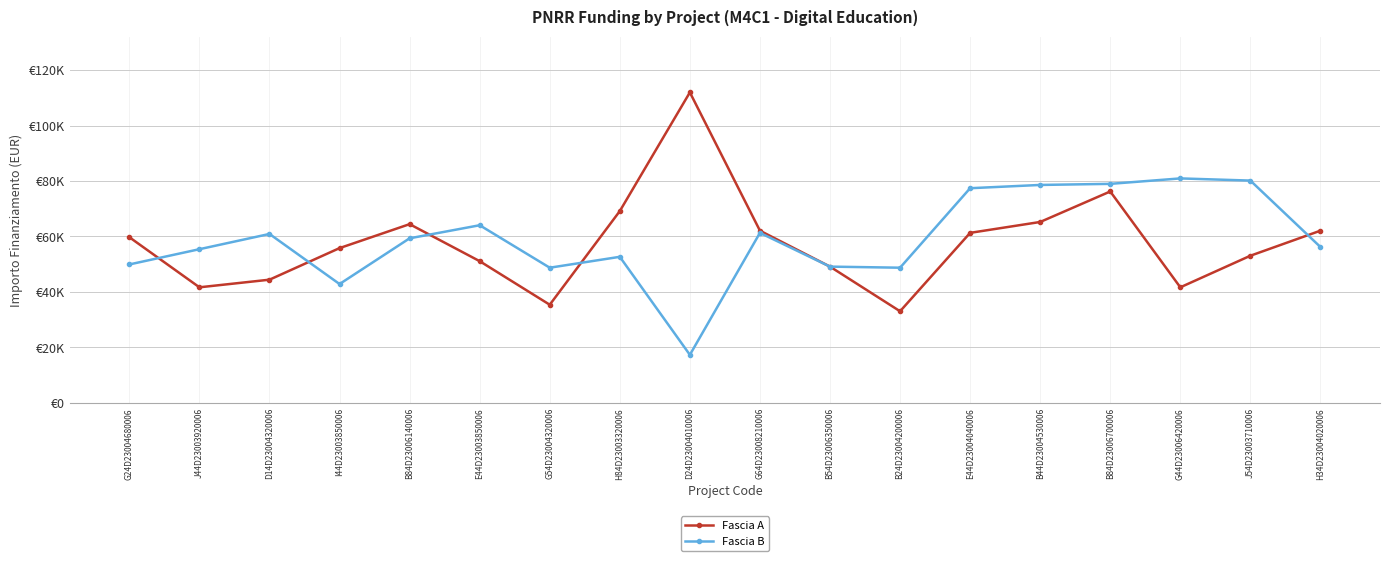

True or false: Fascia B has a value of 17735.4 at I44D23003850006.

False